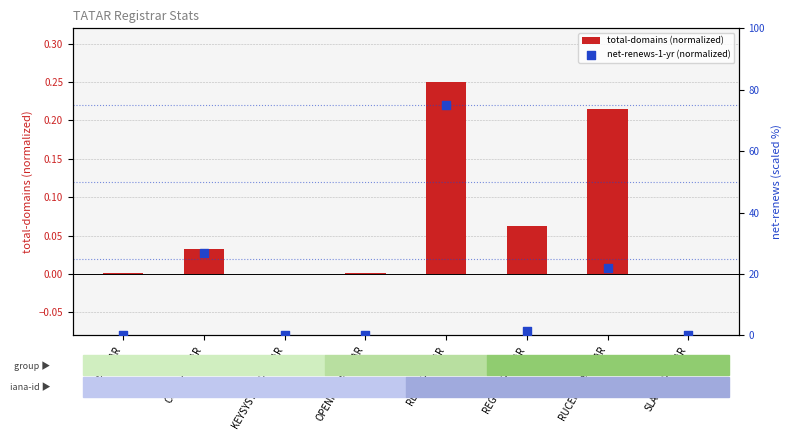

Which series contains the highest Y value?

net-renews-1-yr (normalized)